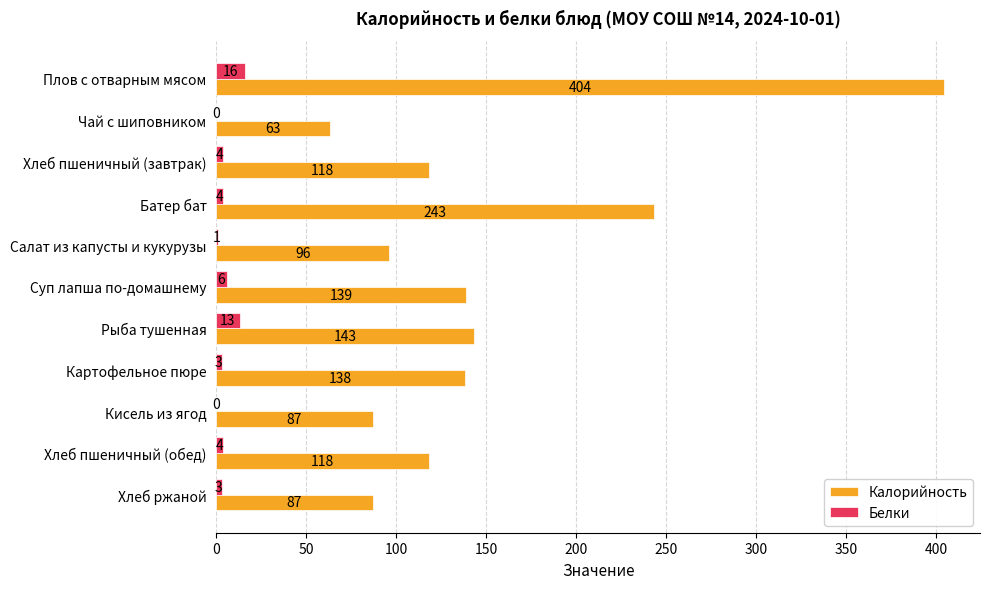

Which series changed the most between Суп лапша по-домашнему and Хлеб ржаной?

Калорийность